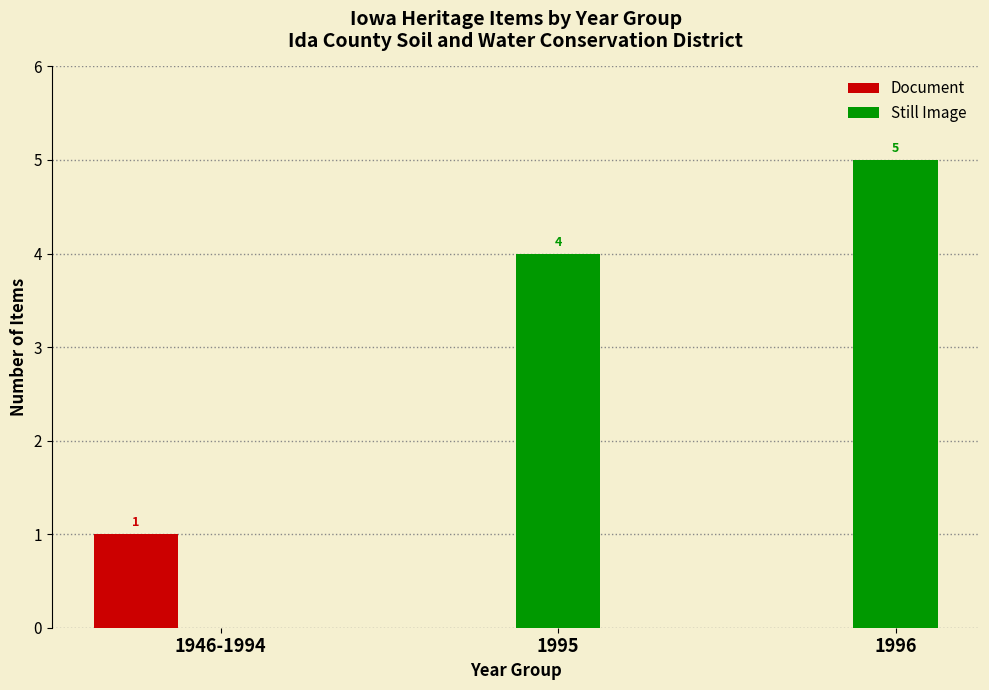

What is the maximum value shown in the chart?

5